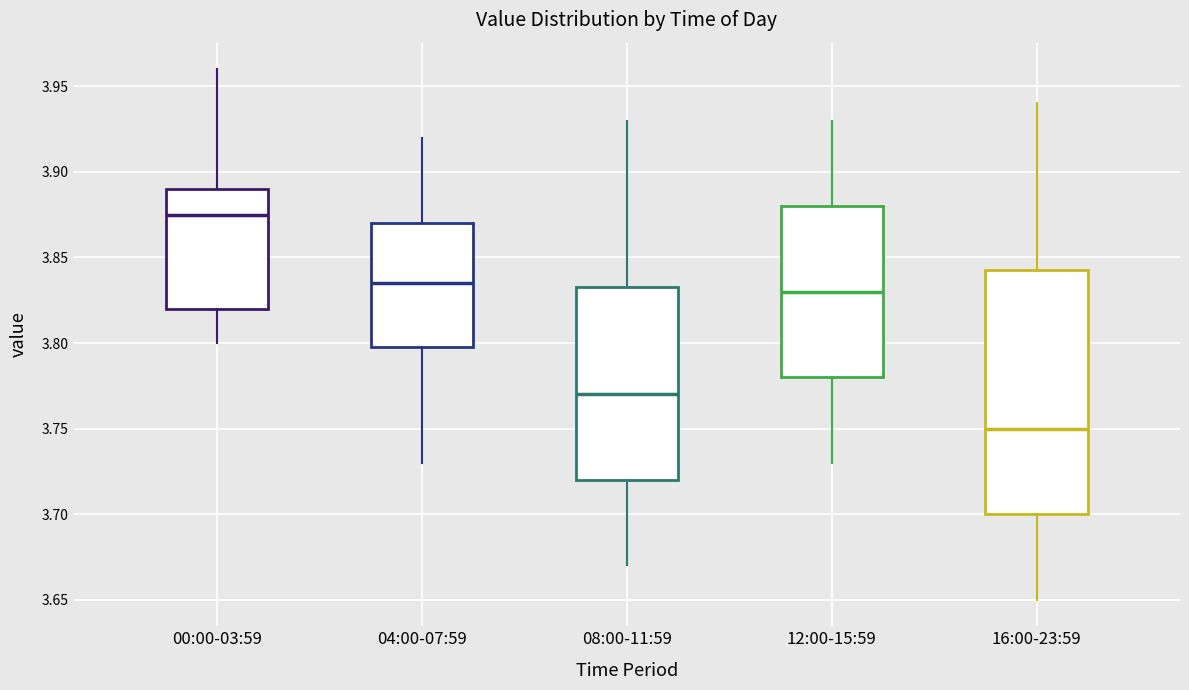

Where does the median line of the box for 12:00-15:59 sit on the y-axis? The values are not printed on the chart, so give them approximately, as read against the axis.

3.830